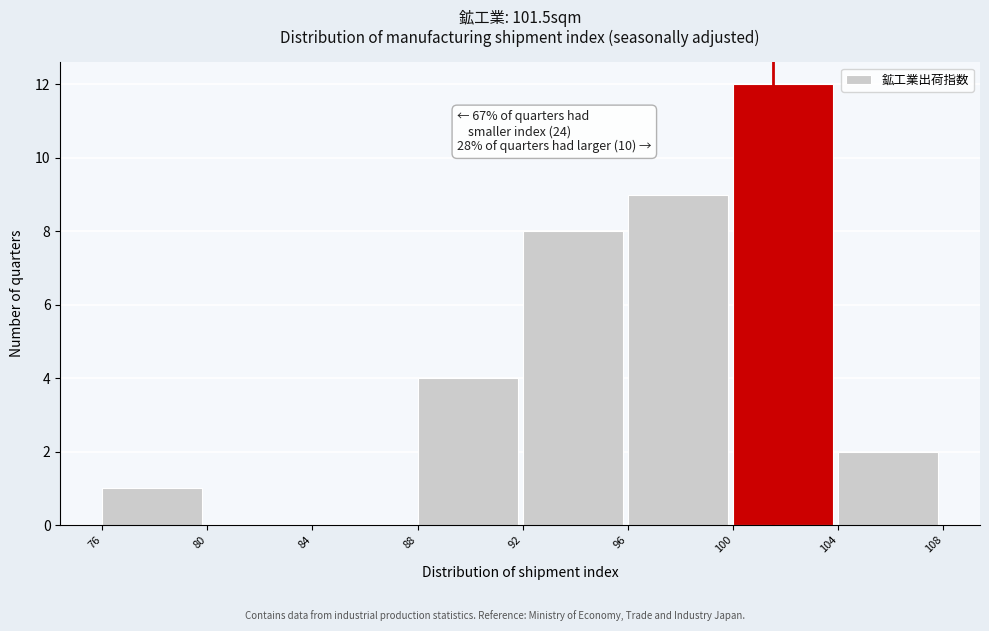

Over which range of the x-axis is the bar tallest?

100 to 104